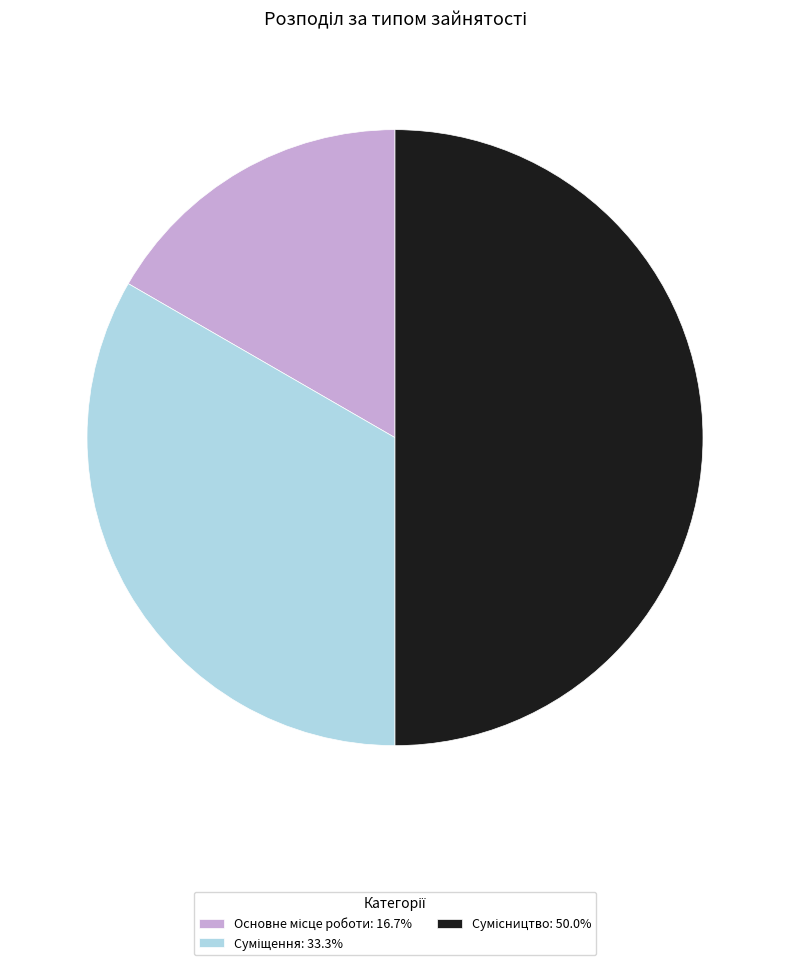

Which category has the smallest portion of the pie?

Основне місце роботи